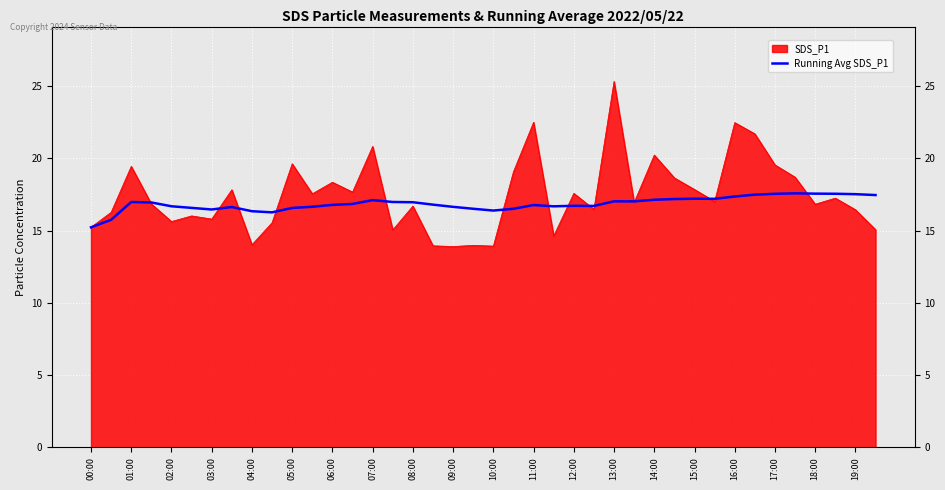

Reading left to right, extract all data points from this chart.

15.2	15.8	17.0	17.0	16.7	16.6	16.5	16.6	16.3	16.3	16.6	16.7	16.8	16.8	17.1	17.0	17.0	16.8	16.6	16.5	16.4	16.5	16.8	16.7	16.7	16.7	17.0	17.0	17.1	17.2	17.2	17.2	17.4	17.5	17.5	17.6	17.6	17.6	17.5	17.5